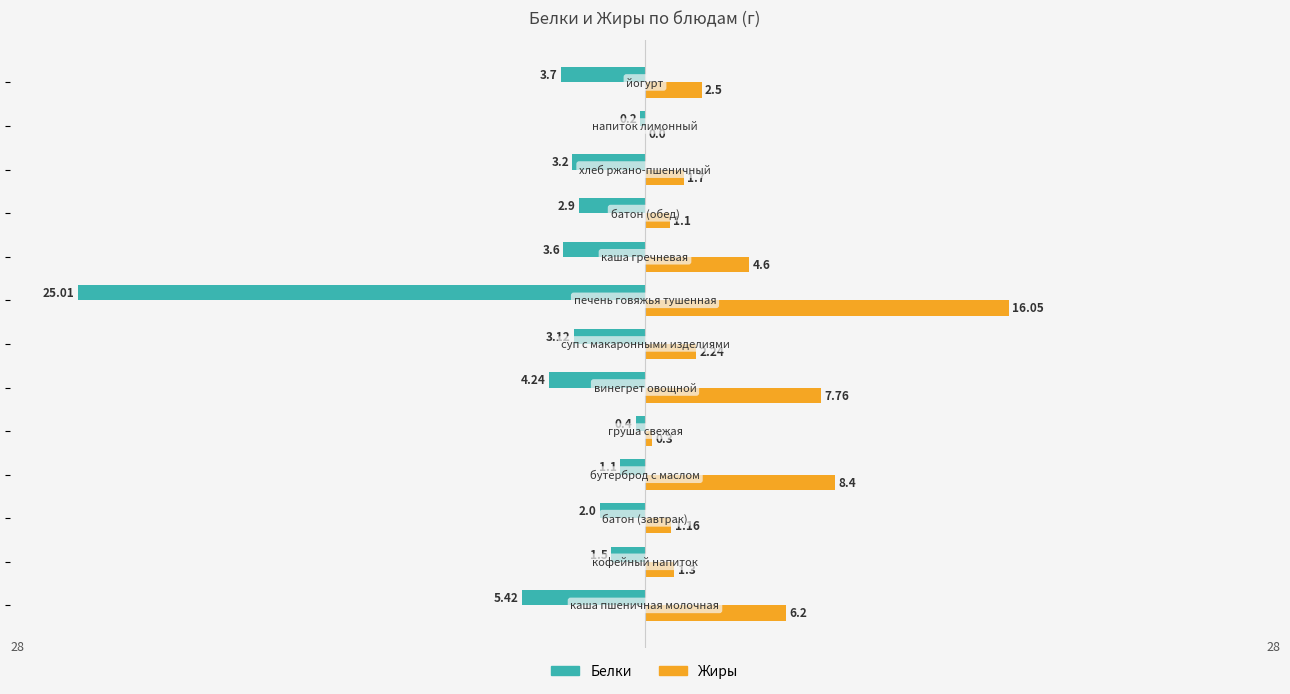

What is the average value of the Белки series?

-4.3